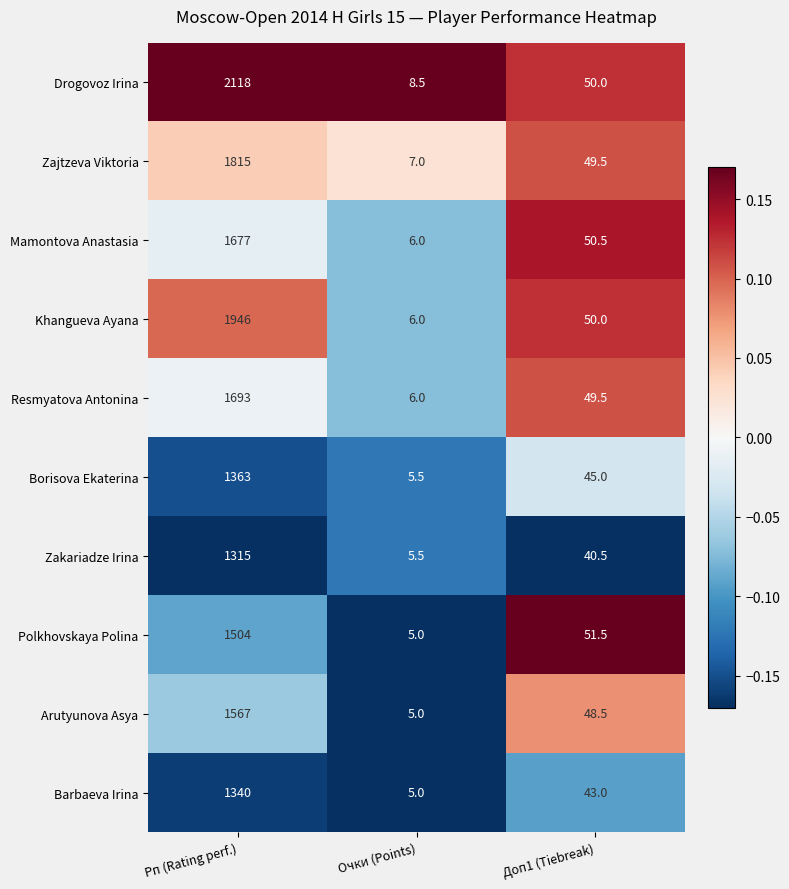

How many data points does each series have?

3